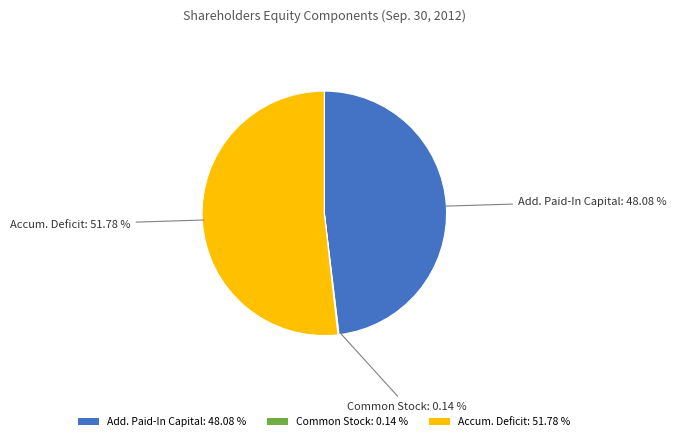

Combined, do Add. Paid-In Capital: 48.08 % and Accum. Deficit: 51.78 % account for over 50%?

Yes